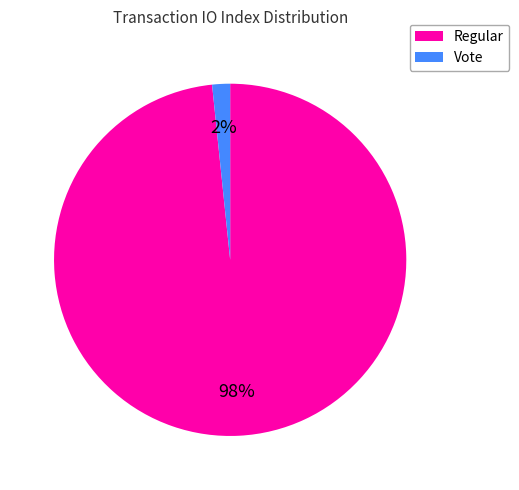

Count the number of slices in the pie.

2